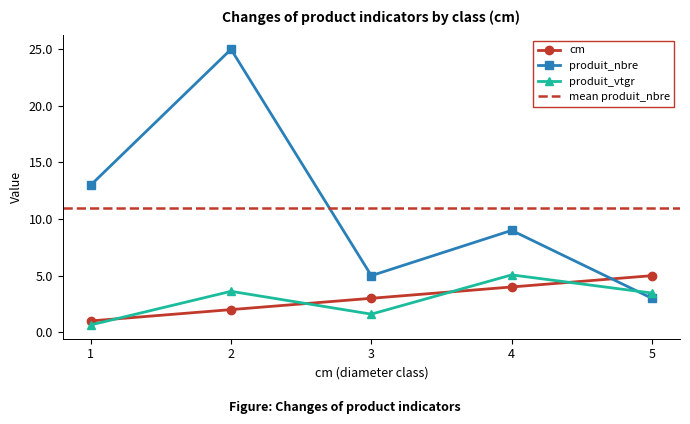

Rank the categories by cm value from lowest to highest.

1, 2, 3, 4, 5